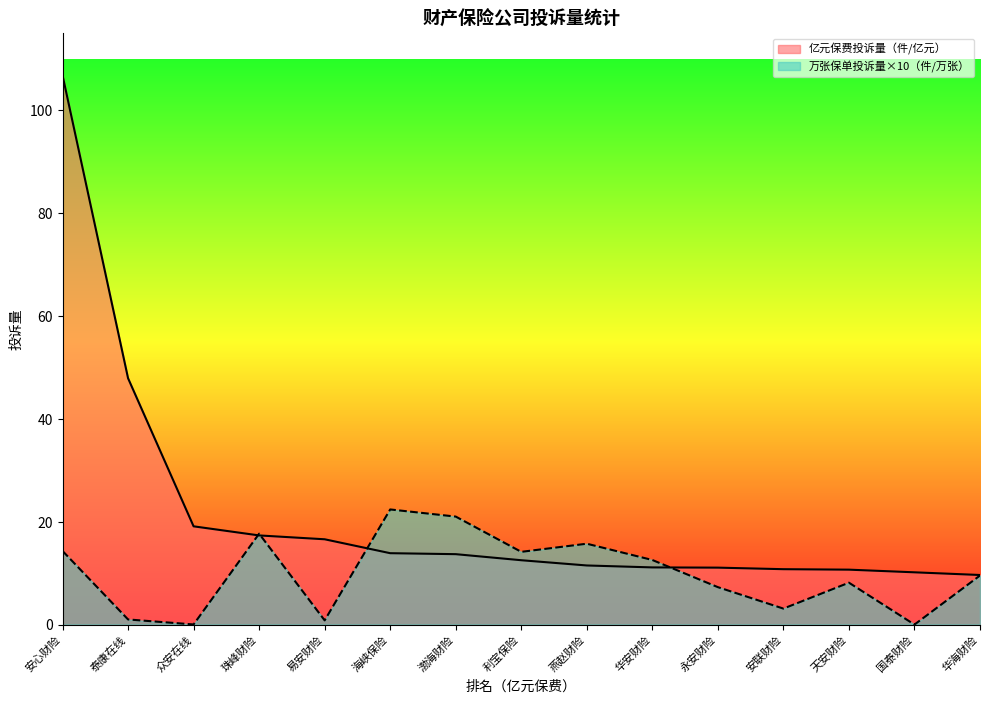

What is the average value of the 万张保单投诉量（件/万张） series?

9.8